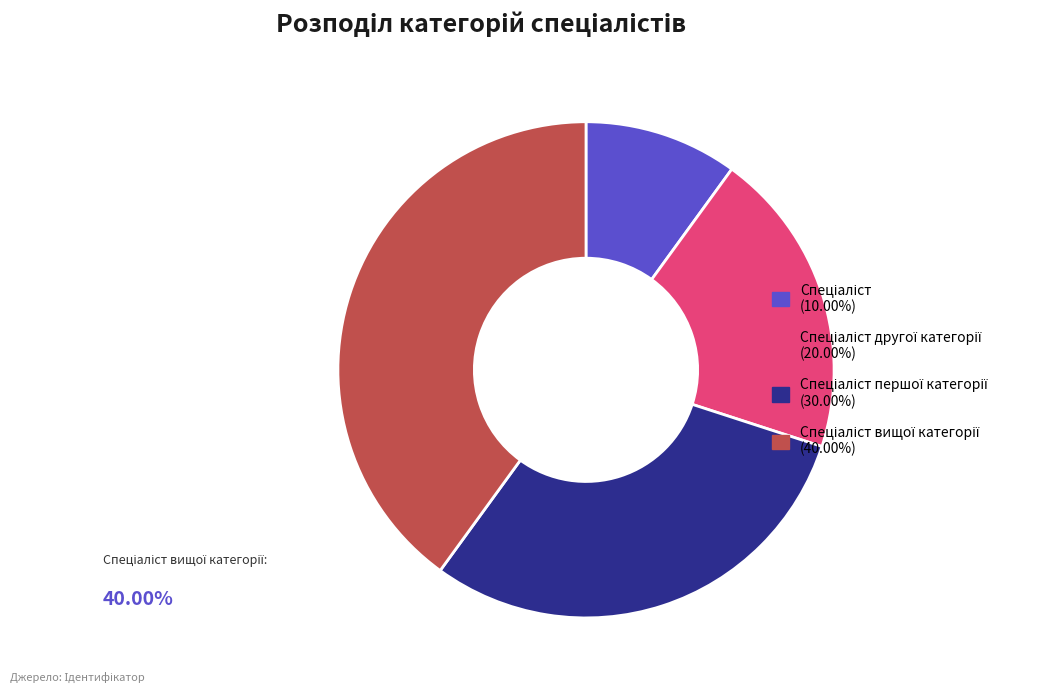

Is there a majority slice in this chart?

No